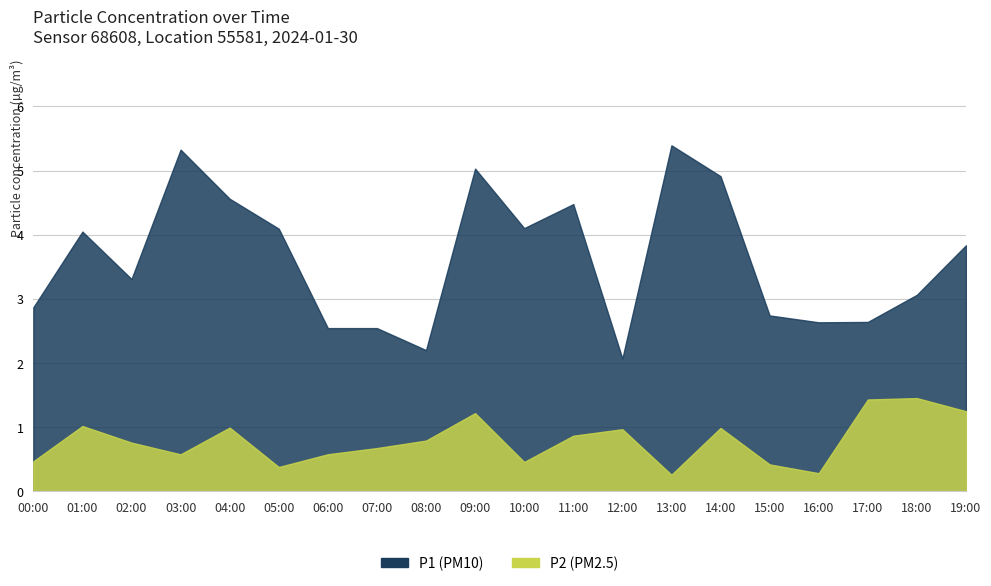

Which series has the largest total across all categories?

P1